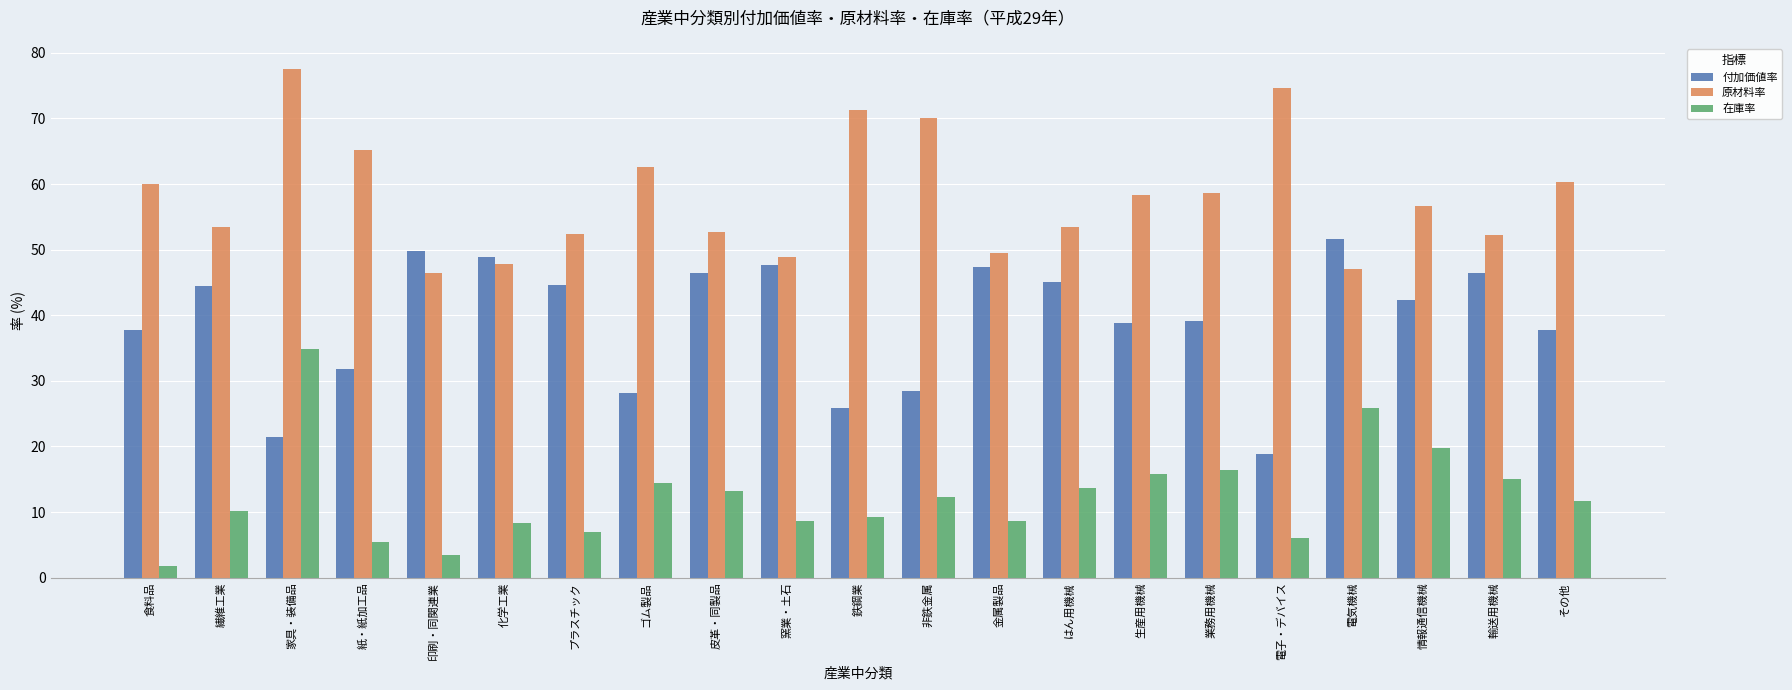

Where does the 在庫率 series first go above 11?

家具・装備品